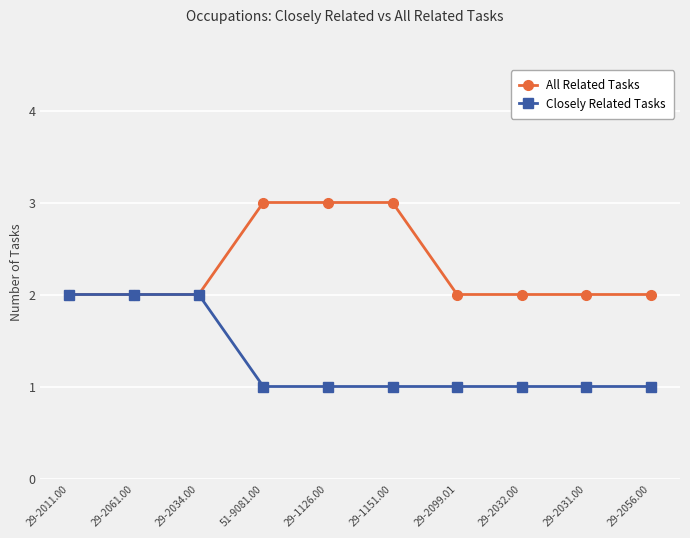

Between 29-2011.00 and 29-2032.00, which series saw the biggest shift?

Closely Related Tasks